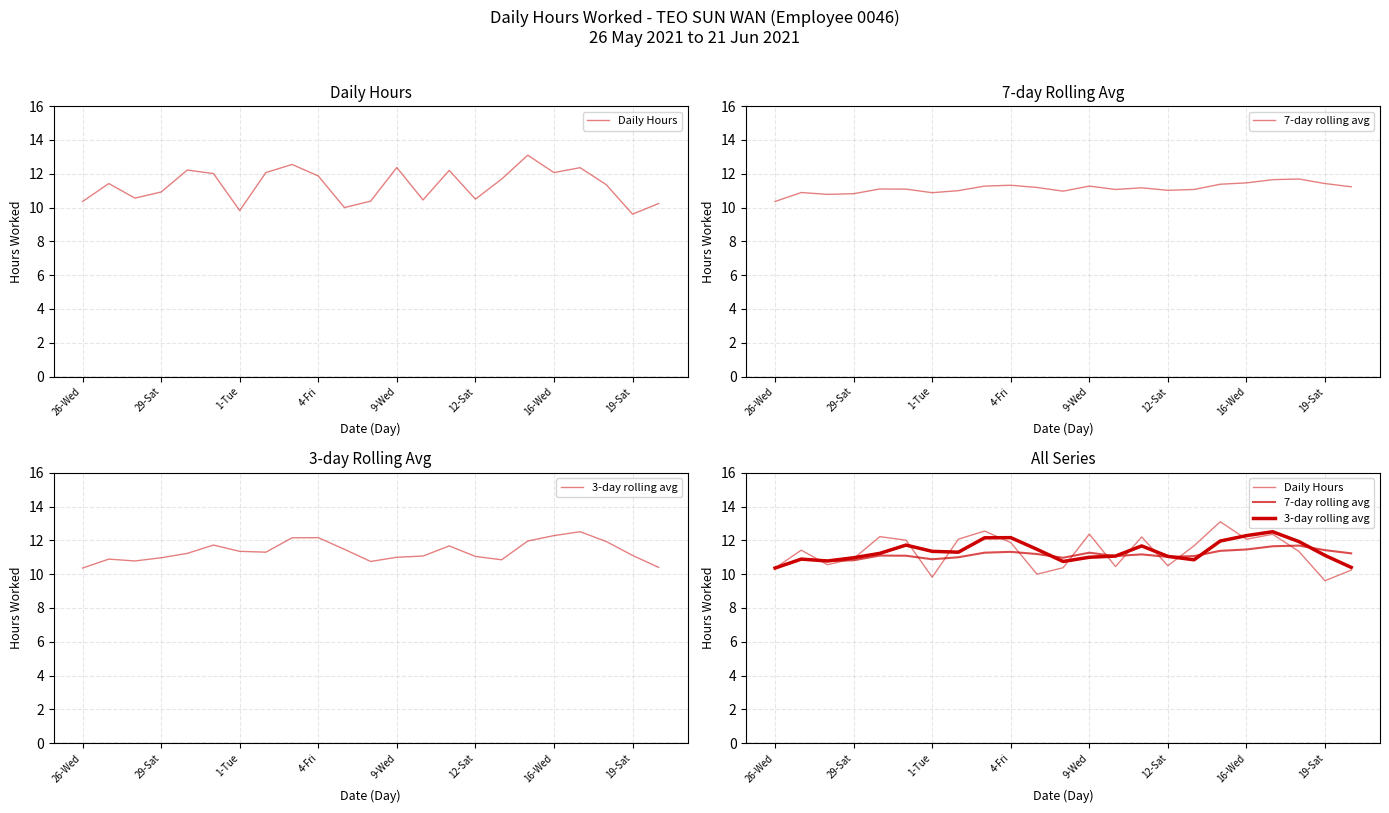

Rank the series by their average value, from highest to lowest.

3-day rolling avg, Daily Hours, 7-day rolling avg